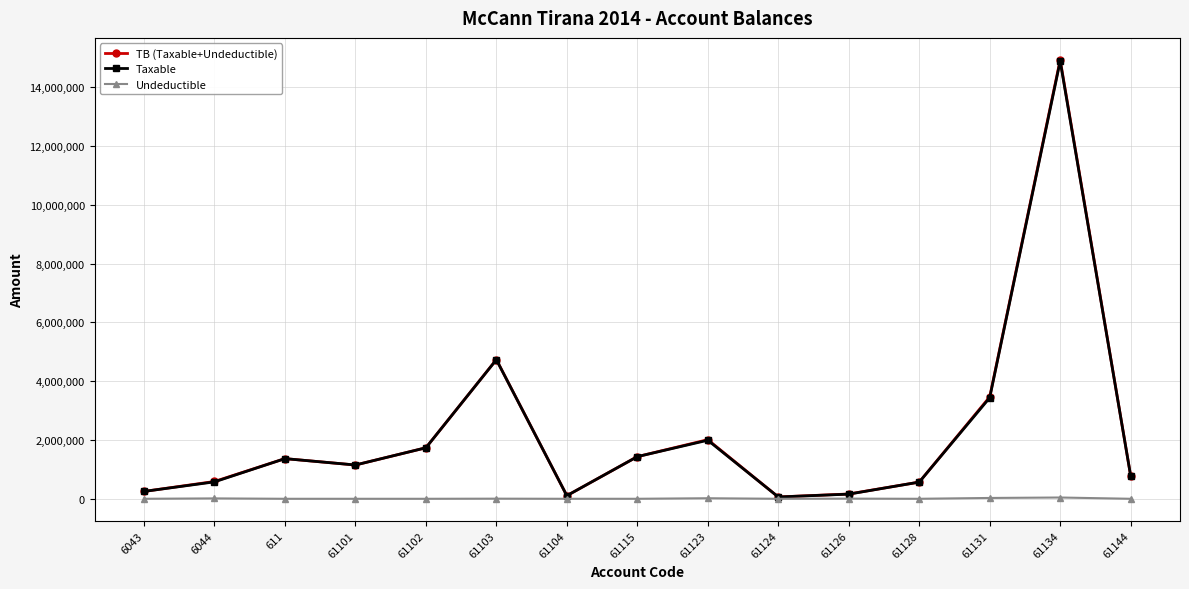

The value of TB (Taxable+Undeductible) at 611 is 1366068.5. True or false?

True